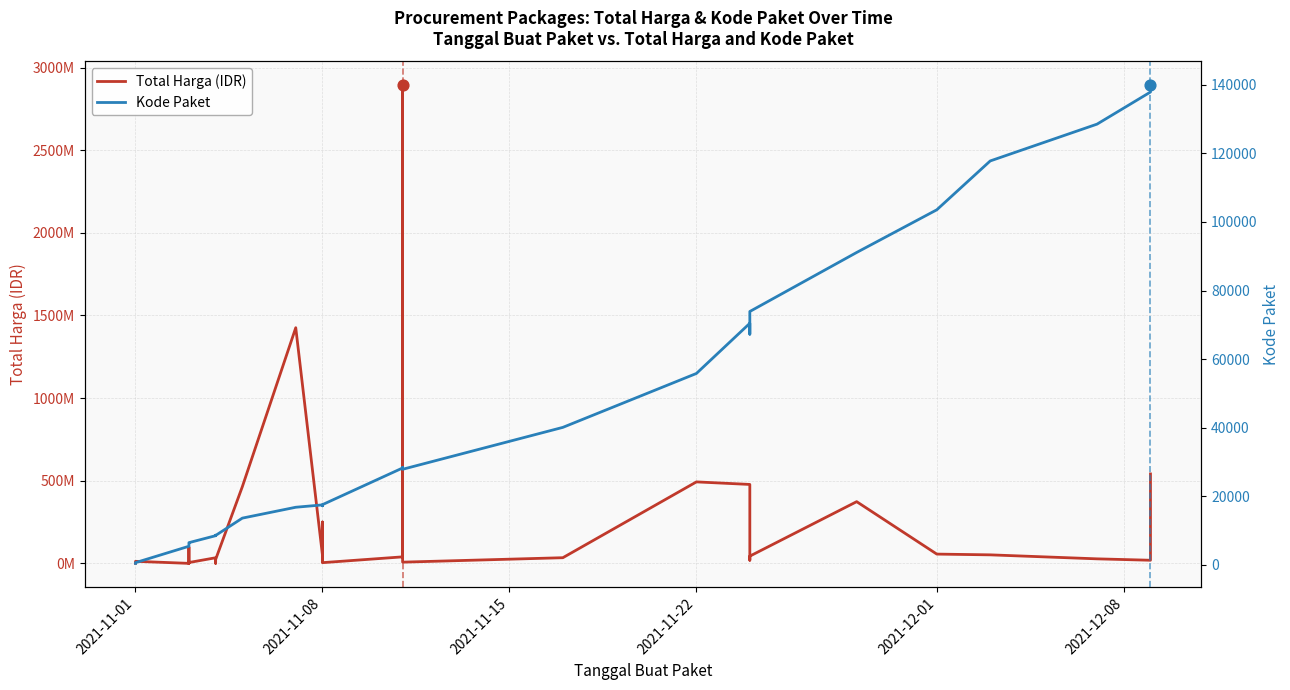

Which series contains the highest Y value?

Total Harga (IDR)